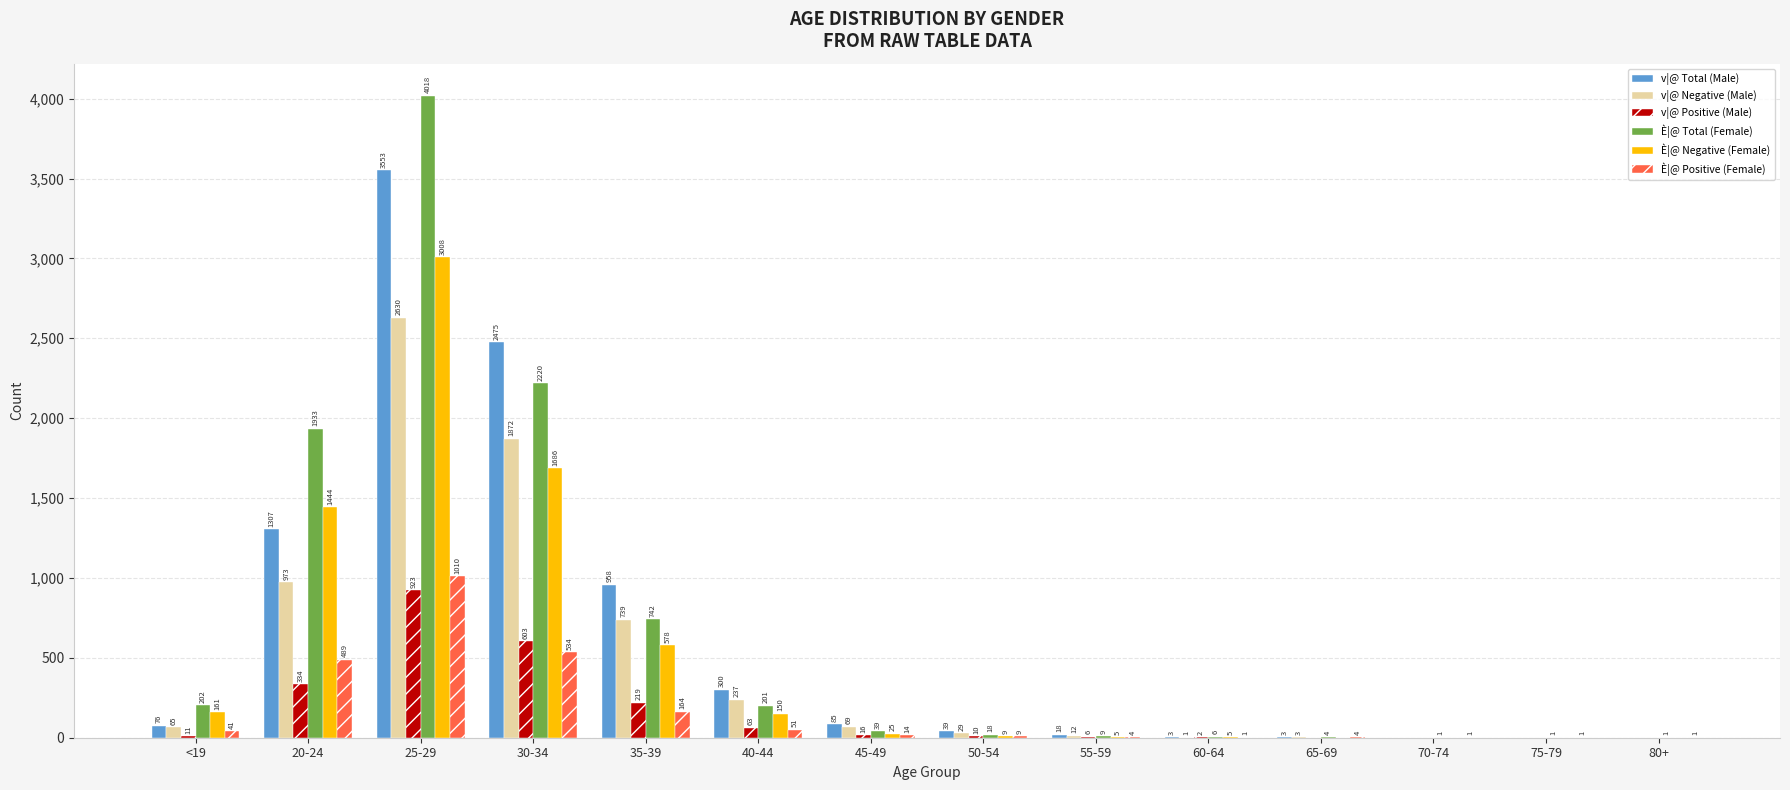

What is the total value across all series at 45-49?

248